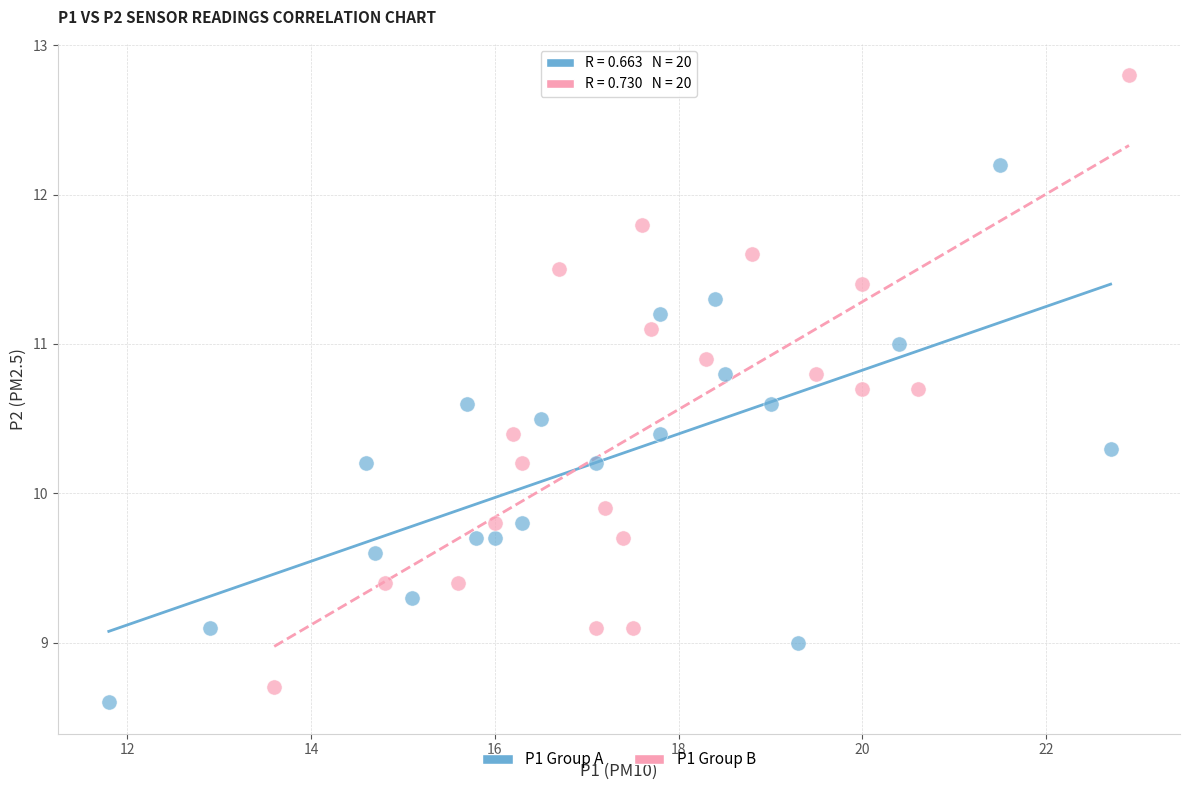

Which series reaches the minimum Y coordinate?

P1 Group A